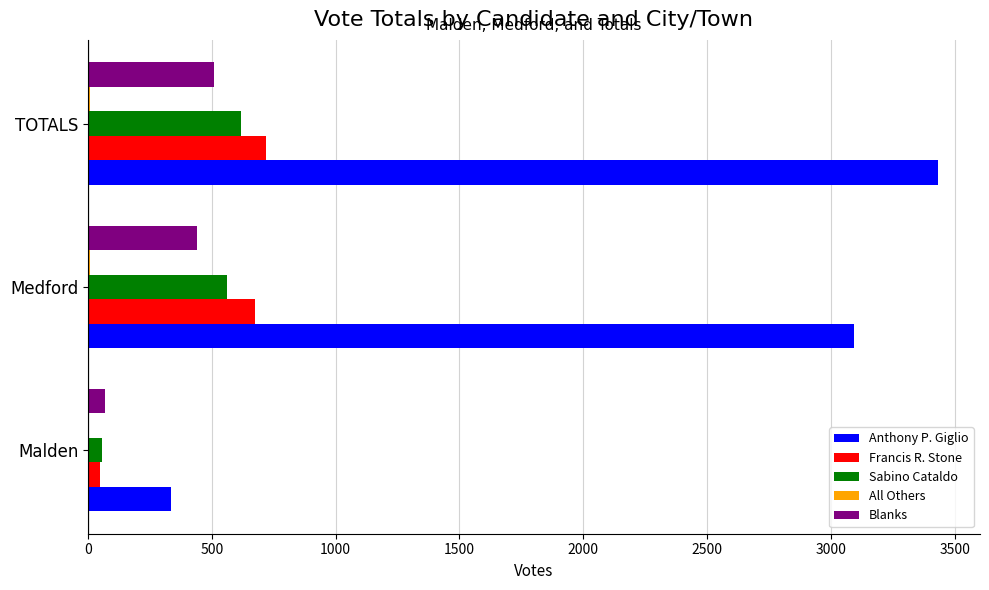

Which category has the highest value across all series?

TOTALS